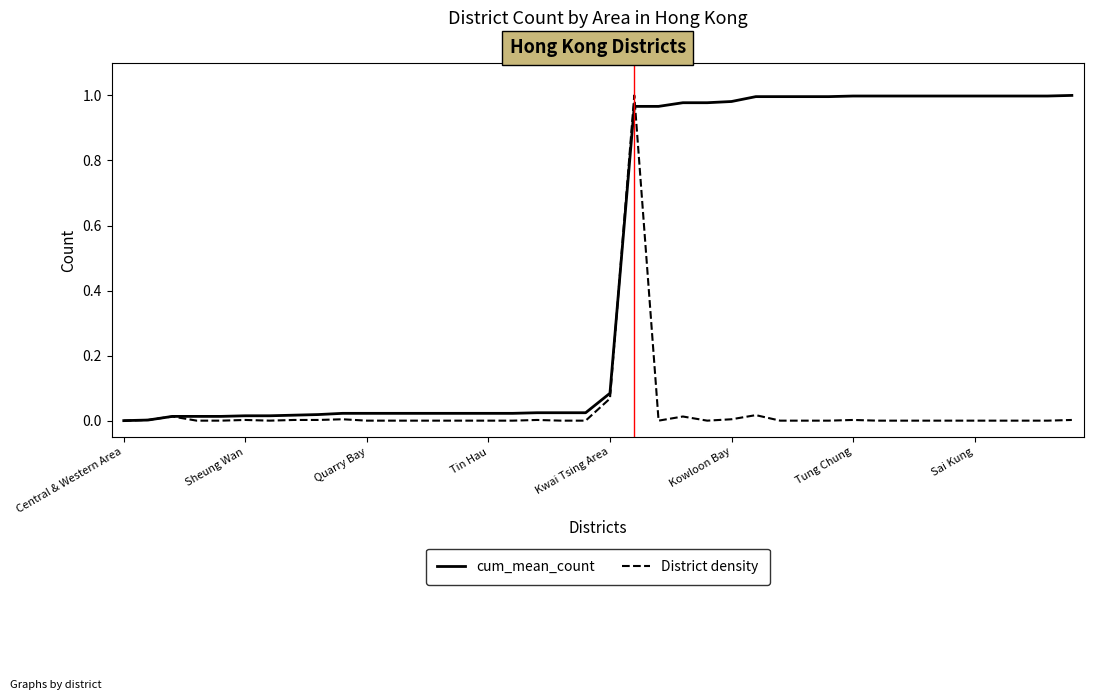

Which series has the largest total across all categories?

cum_mean_count